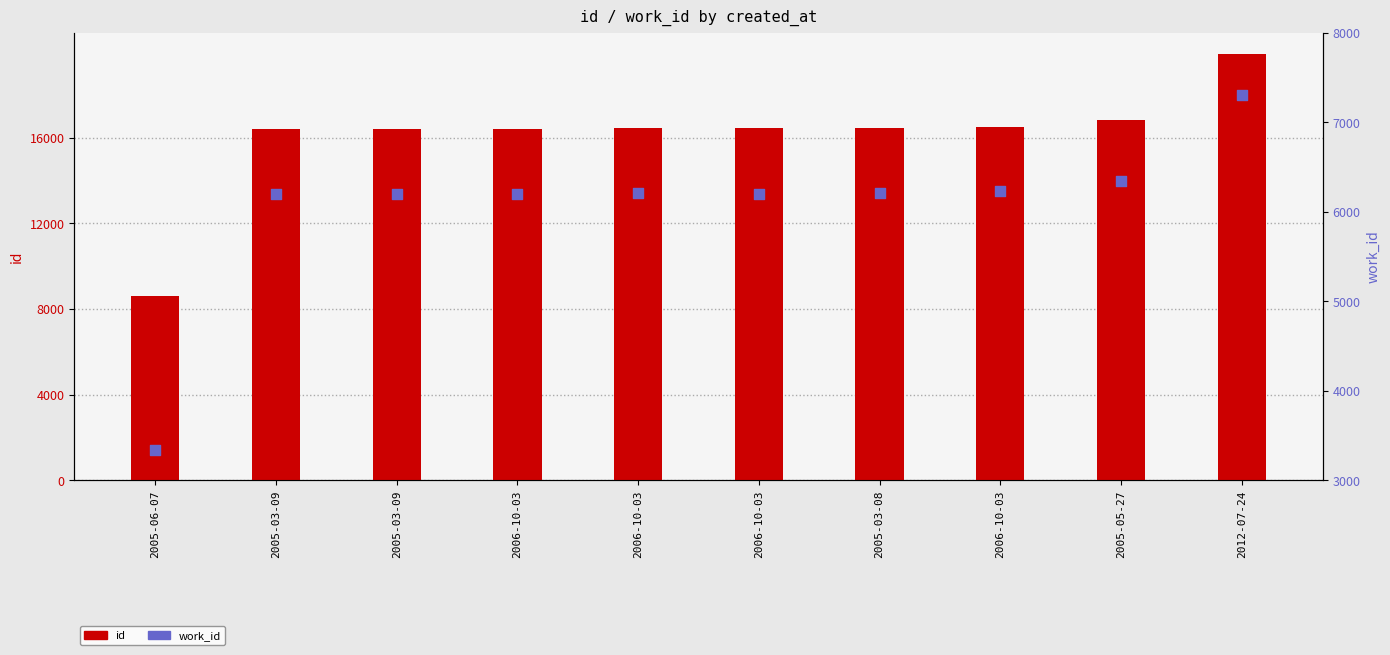

Is the value of work_id at 2005-05-27 greater than the value of id at 2006-10-03?

No